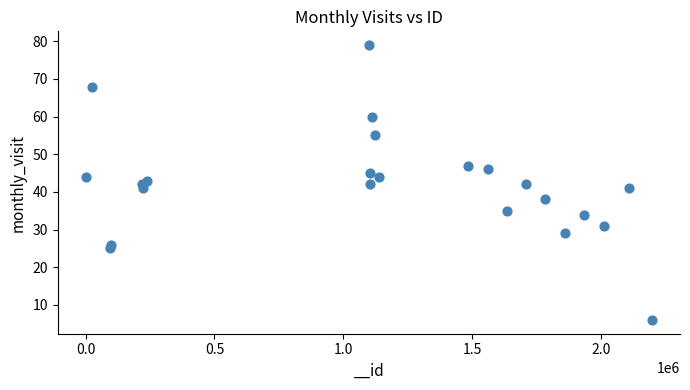

What is the range of Y values (max minus min)?

73